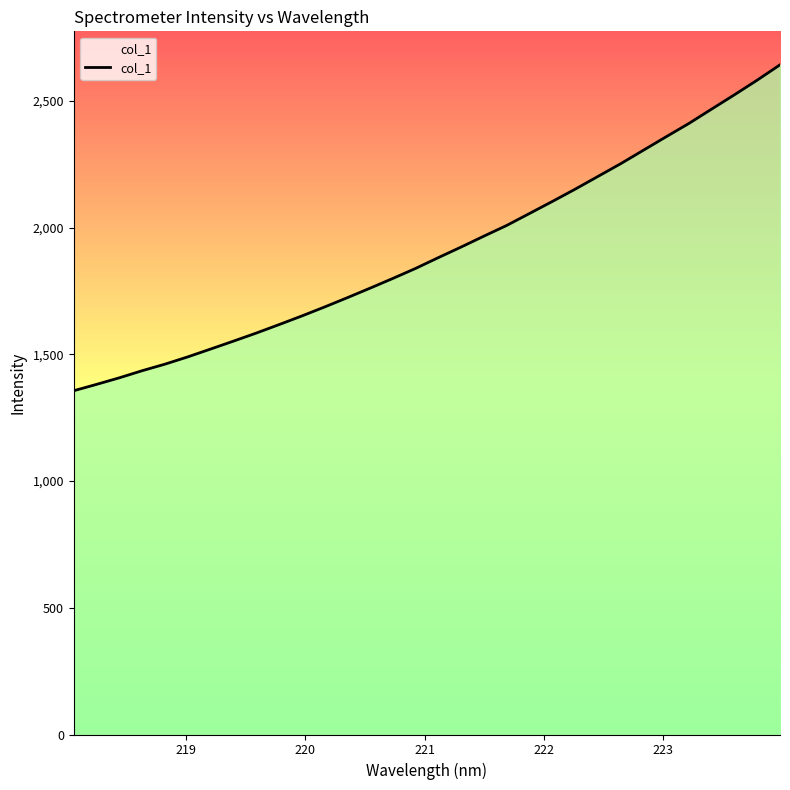

How many lines are shown in the chart?

1